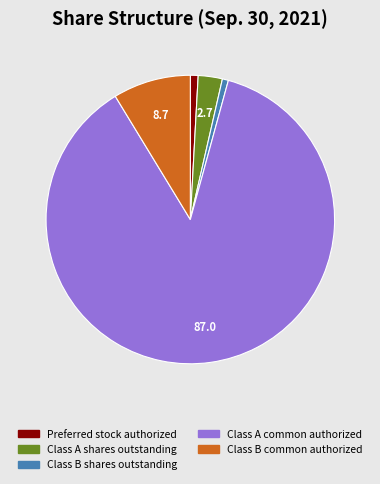

How many slices are in this pie chart?

5